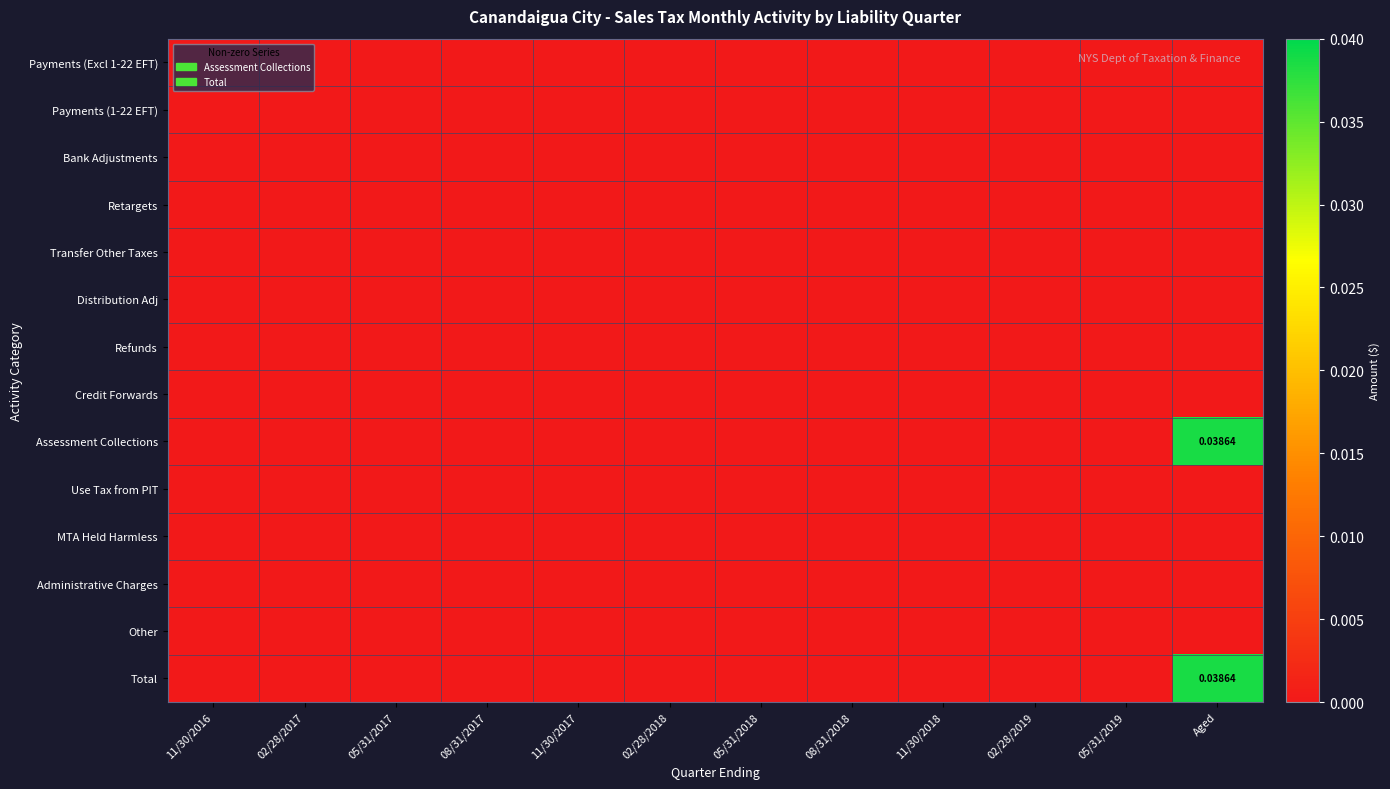

Which category has the highest value across all series?

Aged